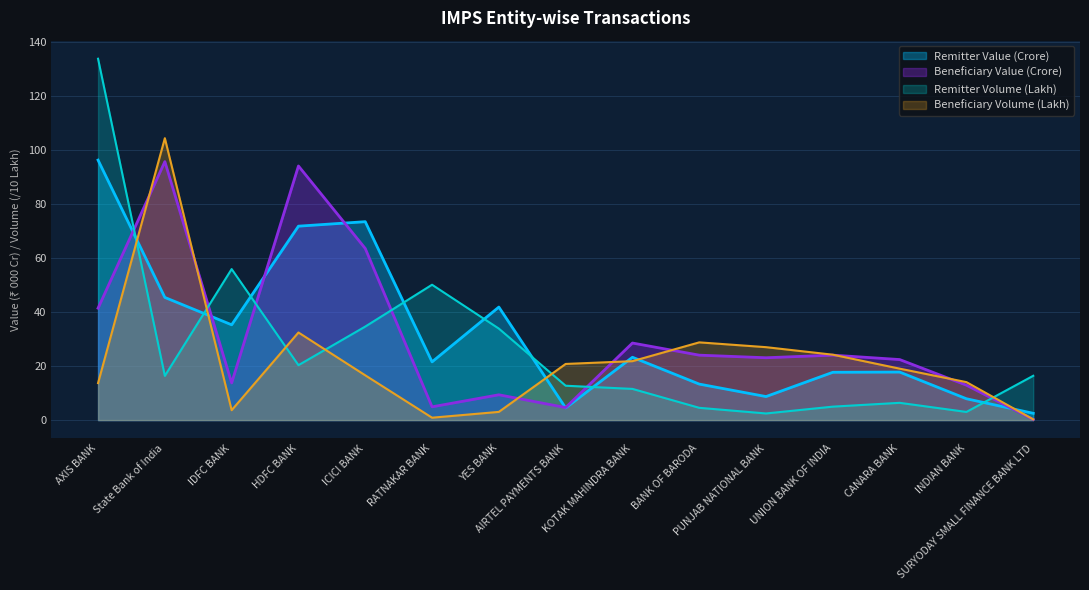

Is the value of Beneficiary Value (Crore) at YES BANK greater than the value of Beneficiary Volume (Lakh) at PUNJAB NATIONAL BANK?

No